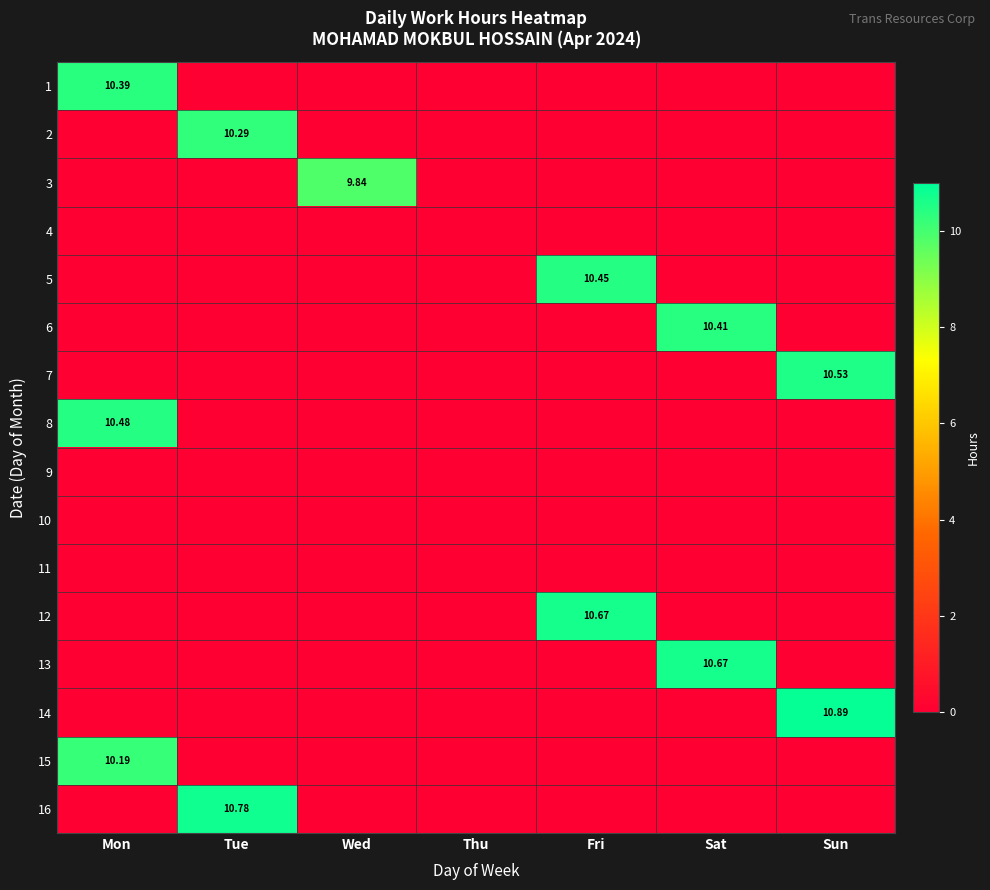

At Sun, list the series in order from smallest to largest.

1, 2, 3, 4, 5, 6, 8, 9, 10, 11, 12, 13, 15, 16, 7, 14